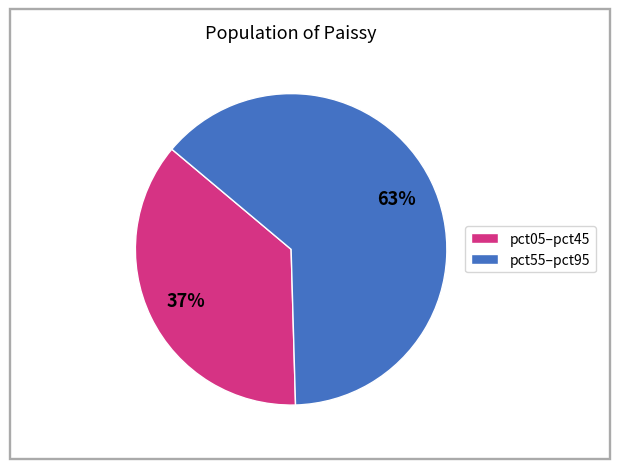

Is the sum of pct05–pct45 and pct55–pct95 greater than half?

Yes